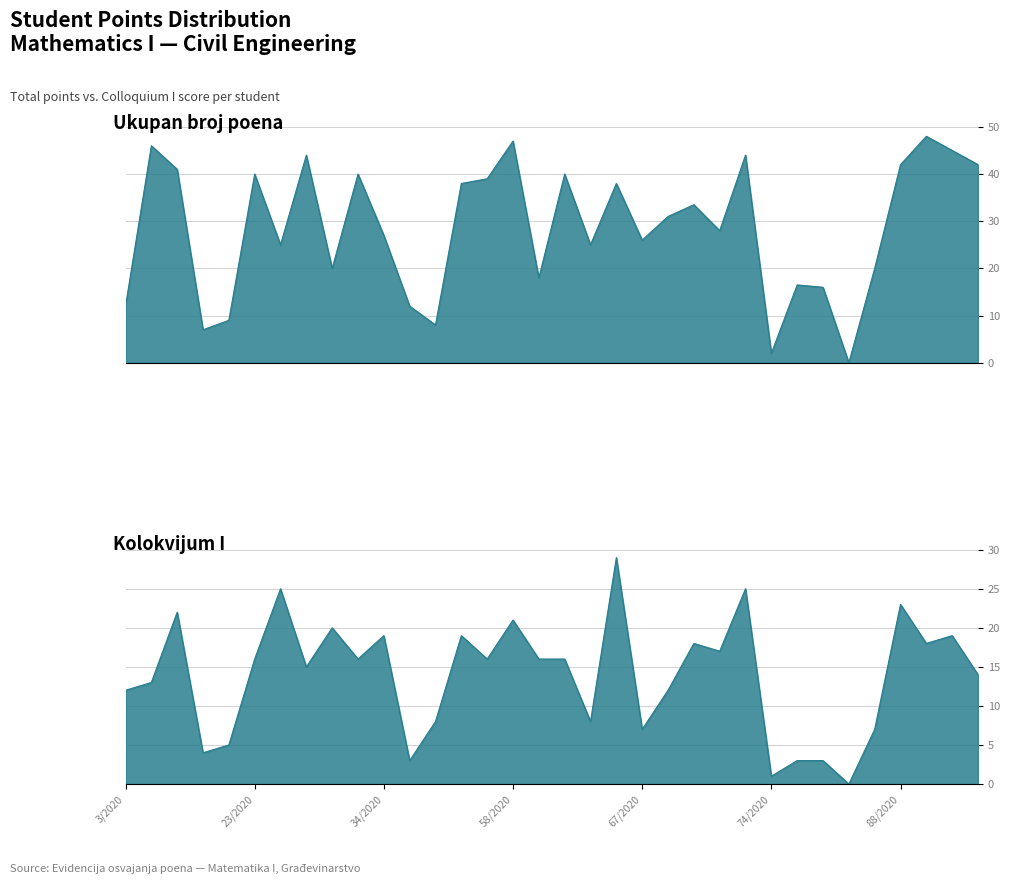

What is the difference between the maximum and minimum values in the Ukupan broj poena series?

48.0